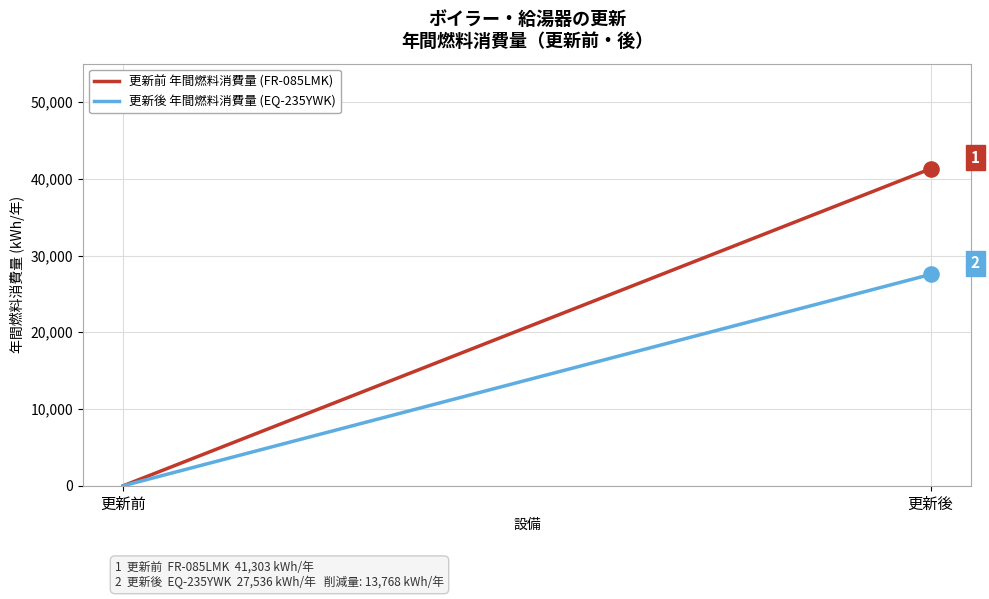

Which series contains the lowest Y value?

更新前 年間燃料消費量 (FR-085LMK)